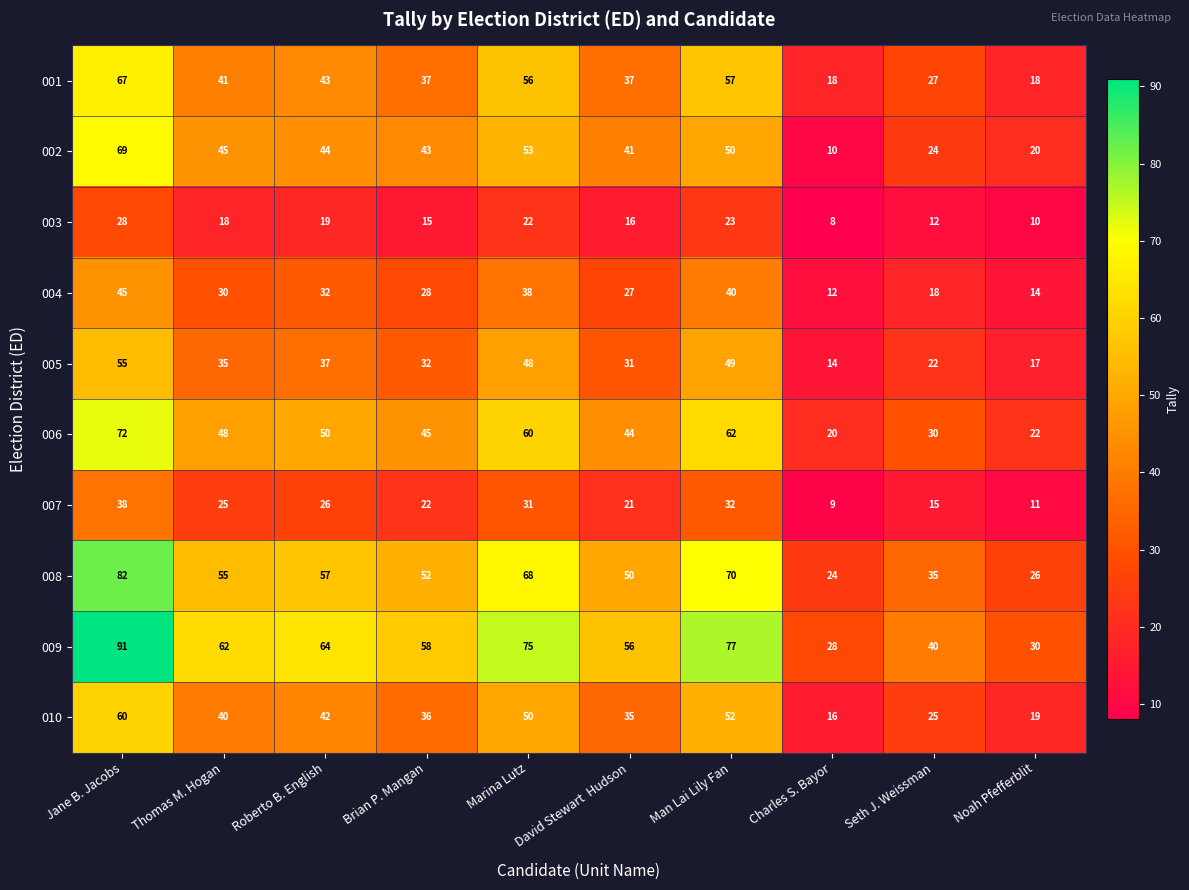

The 001 series shows 9 at Noah Pfefferblit. True or false?

False